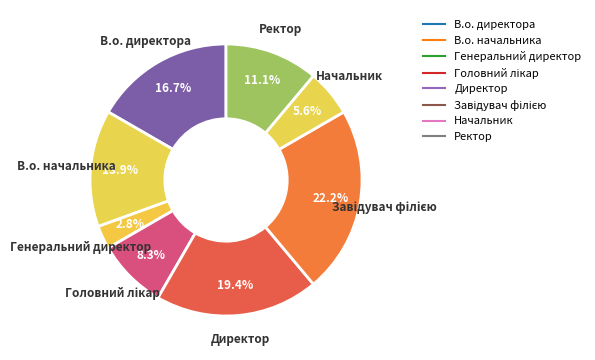

How many segments does this pie chart have?

8